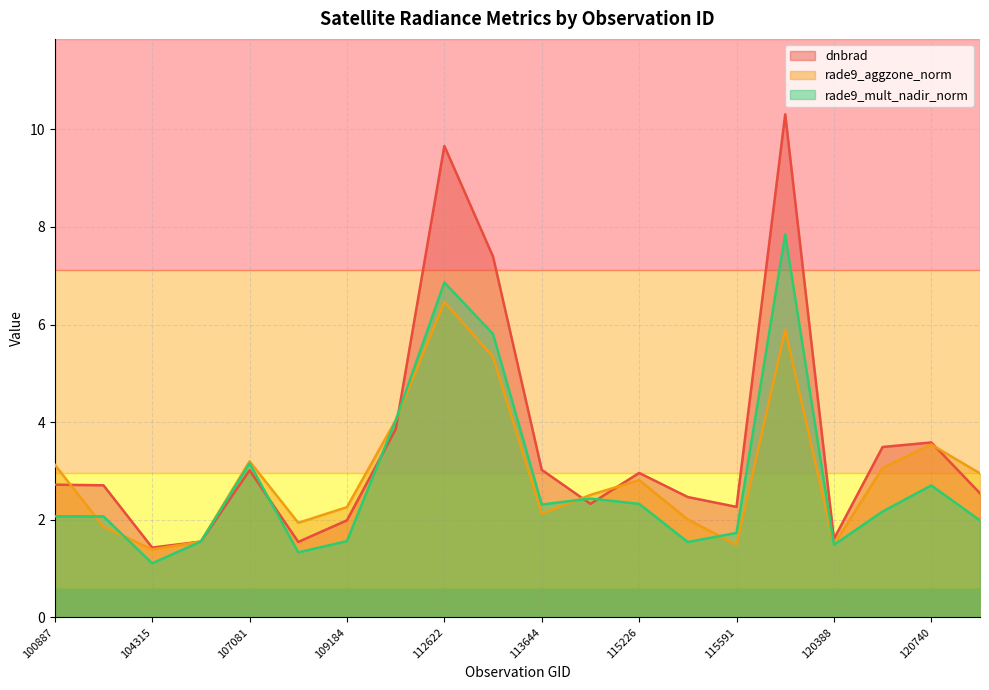

Reading right to left, what are all the values shown in this chart?

dnbrad: 121771=2.5	120740=3.6	3995=3.5	120388=1.6	119873=10.3	115591=2.3	115464=2.5	115226=3.0	113817=2.3	113644=3.0	113127=7.4	112622=9.7	109895=3.9	109184=2.0	107253=1.5	107081=3.0	104431=1.6	104315=1.4	103720=2.7	100887=2.7
rade9_aggzone_norm: 121771=2.9	120740=3.5	3995=3.1	120388=1.5	119873=5.9	115591=1.5	115464=2.0	115226=2.8	113817=2.5	113644=2.1	113127=5.3	112622=6.5	109895=4.0	109184=2.3	107253=1.9	107081=3.2	104431=1.6	104315=1.4	103720=1.9	100887=3.1
rade9_mult_nadir_norm: 121771=2.0	120740=2.7	3995=2.2	120388=1.5	119873=7.8	115591=1.7	115464=1.5	115226=2.3	113817=2.4	113644=2.3	113127=5.8	112622=6.9	109895=4.0	109184=1.6	107253=1.3	107081=3.2	104431=1.6	104315=1.1	103720=2.1	100887=2.1